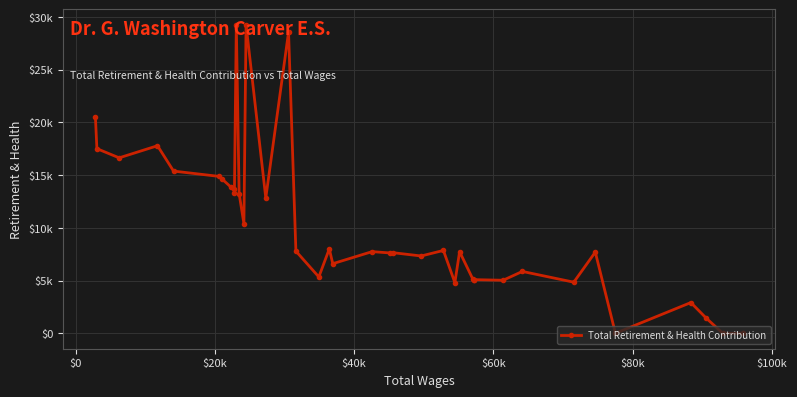

What is the value of the 28th point from the left?

5100